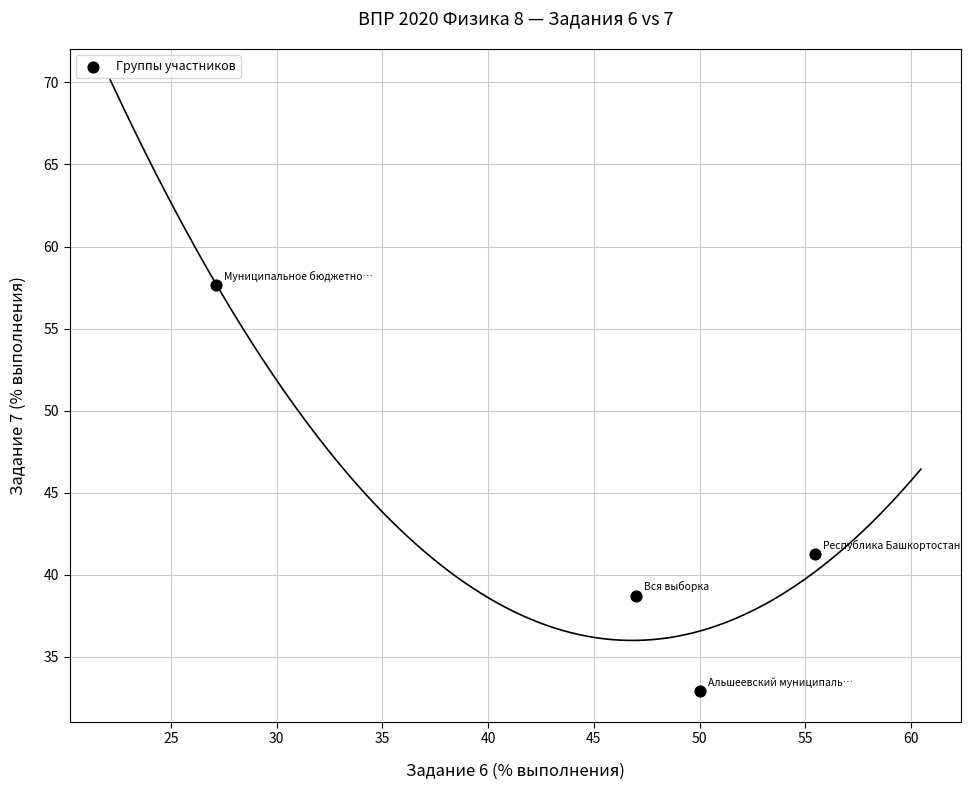

What Y value in the scatter plot is closest to 45?

41.2